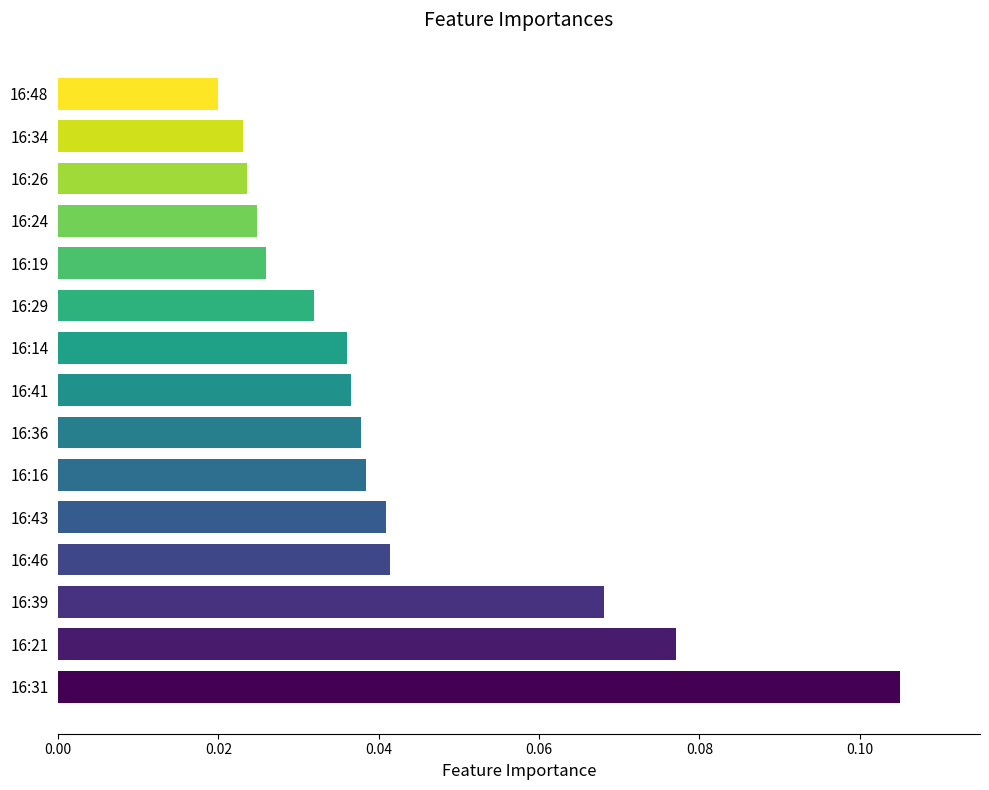

Are the bars horizontal?

Yes